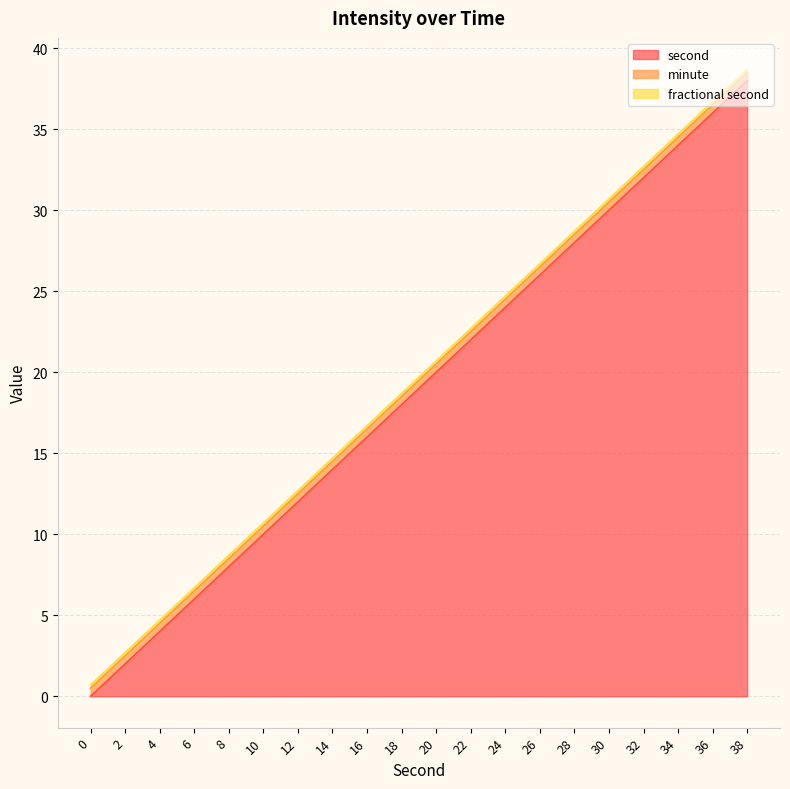

List the series in order of their peak value, lowest first.

minute, fractional second, second